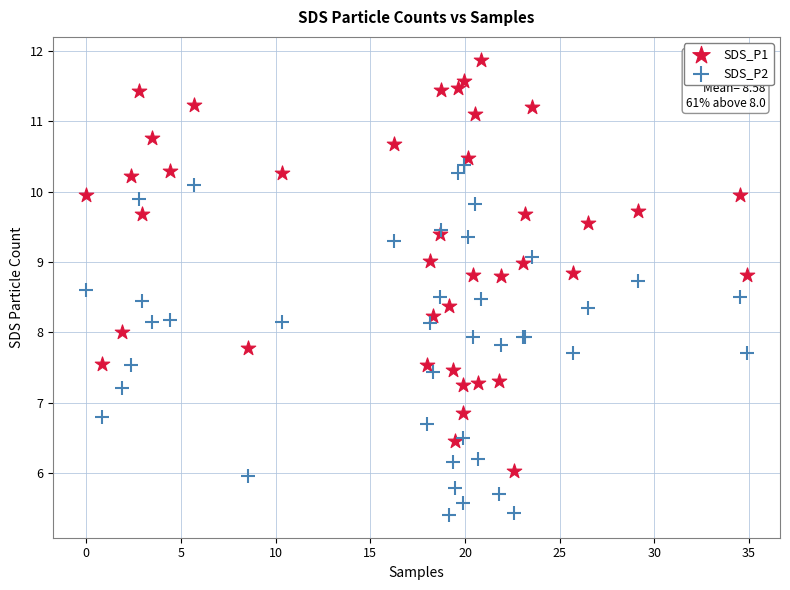

Which series has the largest Y range (max minus min)?

SDS_P1